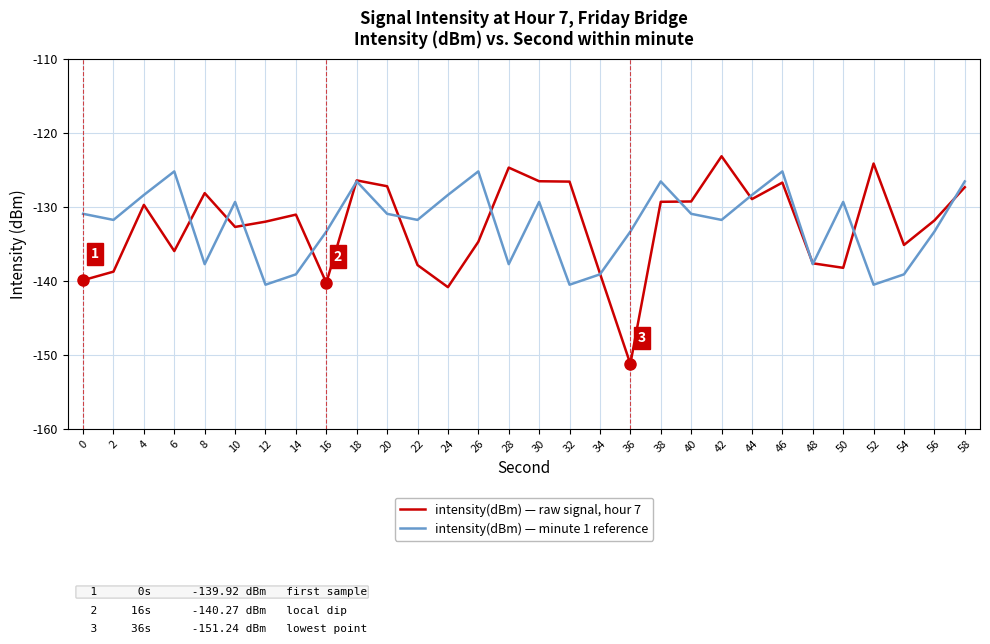

What is the smallest value displayed?

-151.2